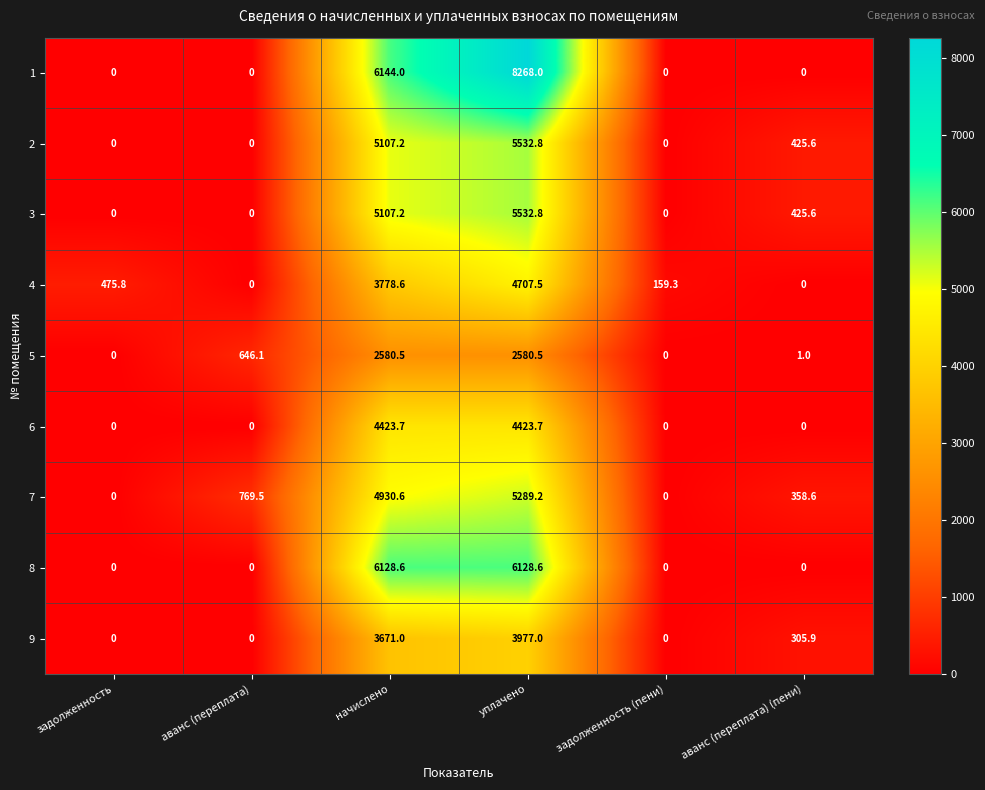

What is the difference between the highest and lowest values at аванс (переплата)?

769.5